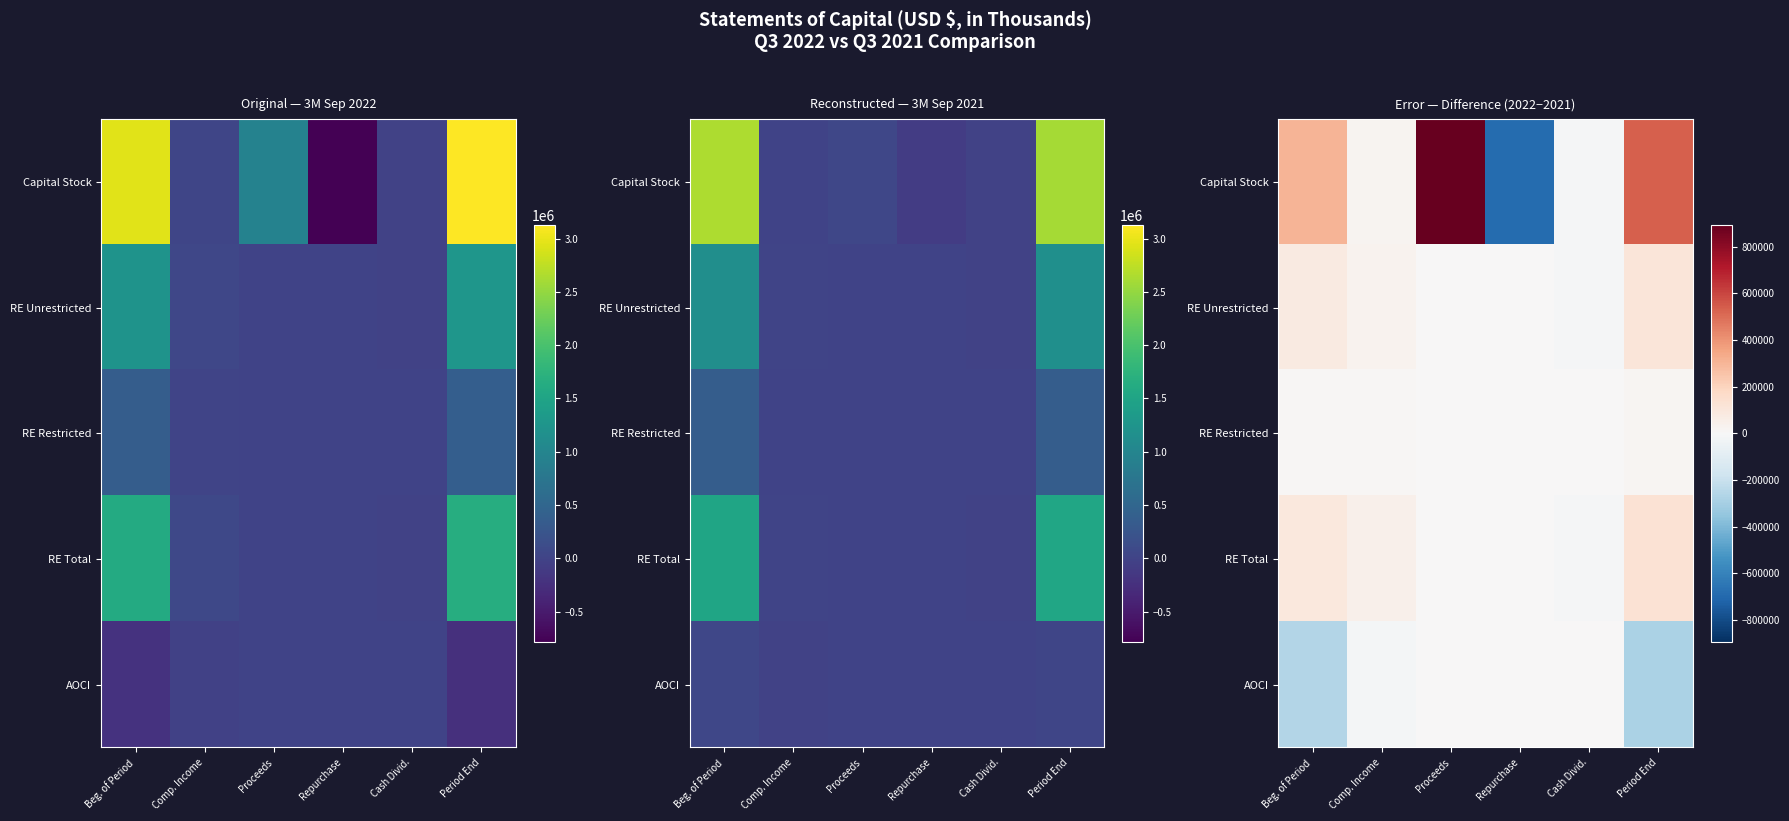

True or false: Capital Stock has a value of 225647 at Period End.

False